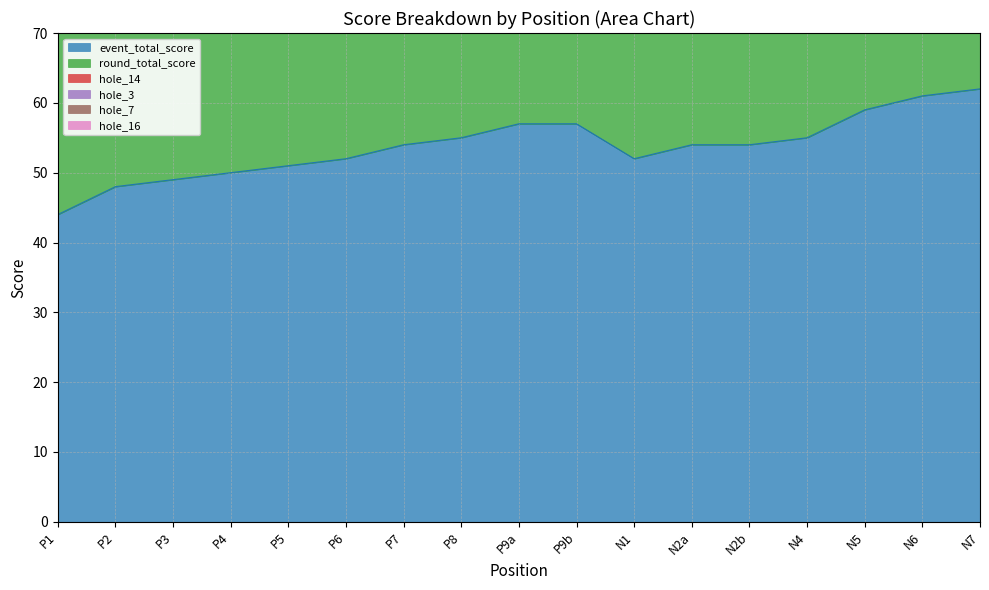

Reading left to right, extract all data points from this chart.

event_total_score: 44	48	49	50	51	52	54	55	57	57	52	54	54	55	59	61	62
round_total_score: 44	48	49	50	51	52	54	55	57	57	52	54	54	55	59	61	62
hole_14: 3	2	2	2	3	4	3	4	3	4	2	3	2	2	3	3	4
hole_3: 2	2	2	3	3	3	3	4	3	3	3	3	3	3	2	3	3
hole_7: 2	2	3	5	3	3	3	2	2	4	2	2	2	3	3	5	3
hole_16: 3	3	4	2	3	4	4	3	4	3	3	5	3	3	3	3	3